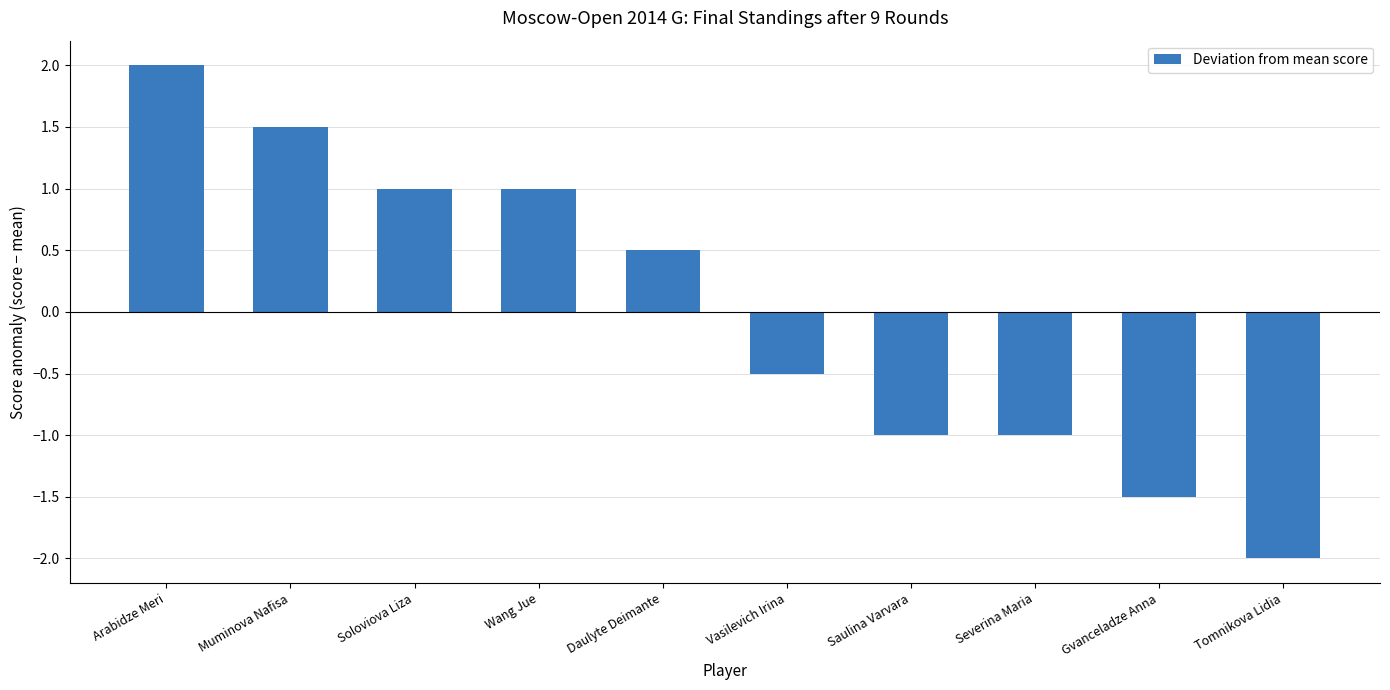

What value does the data have at Wang Jue?

1.0